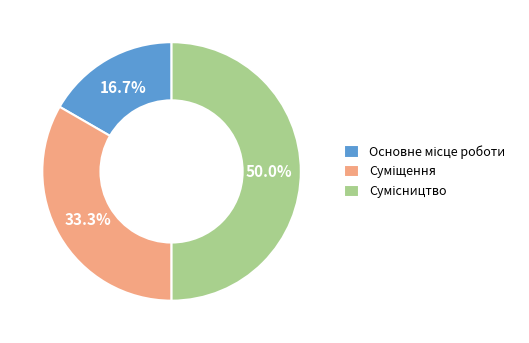

How many slices are in this pie chart?

3